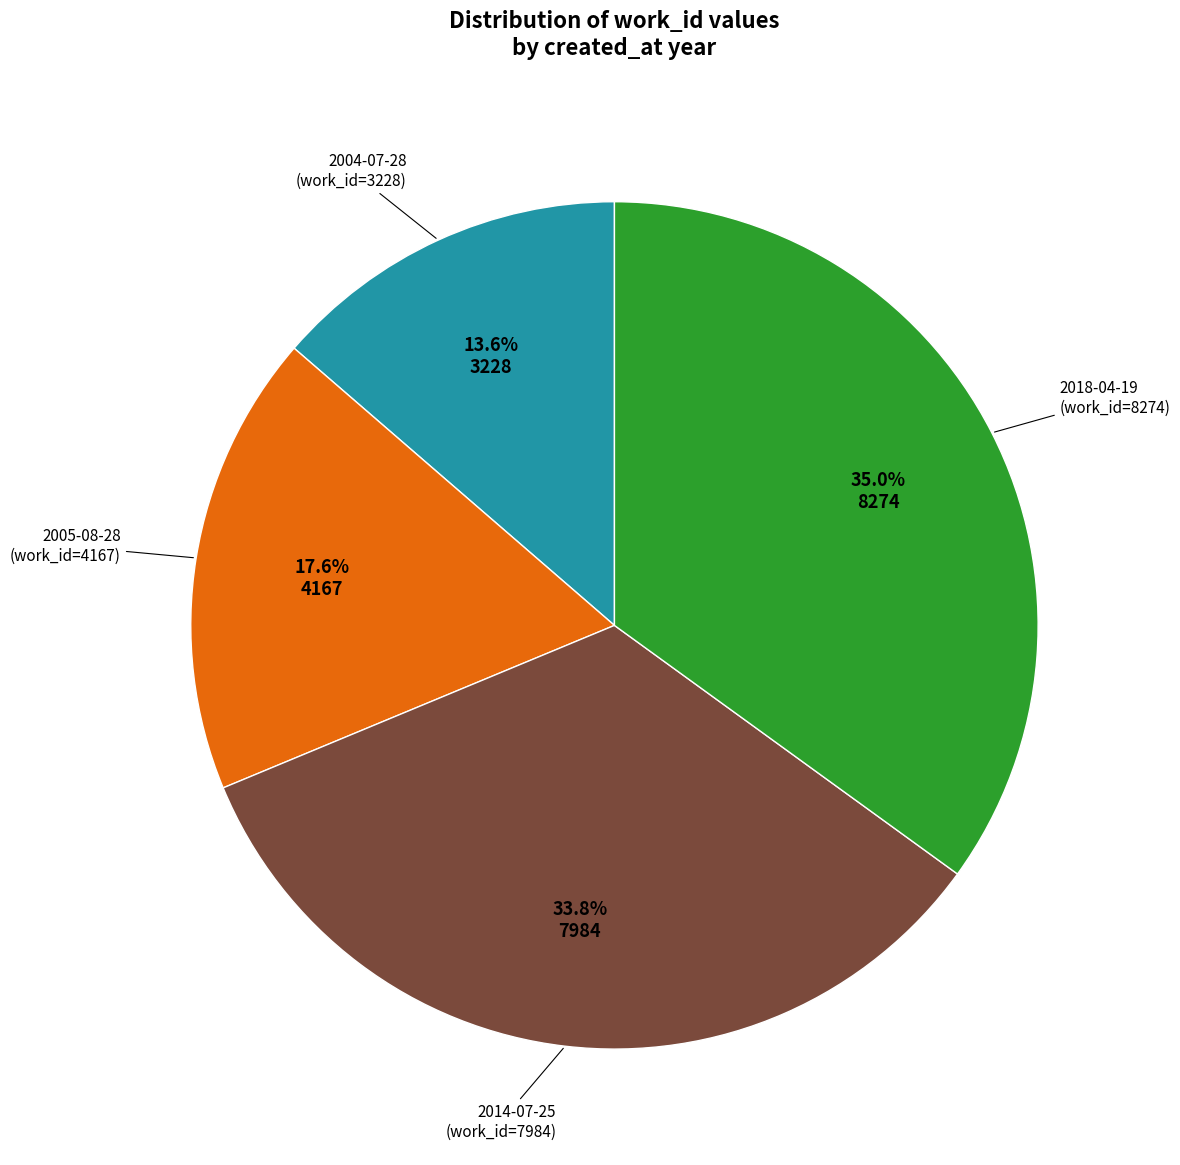

Does any single category account for the majority?

No